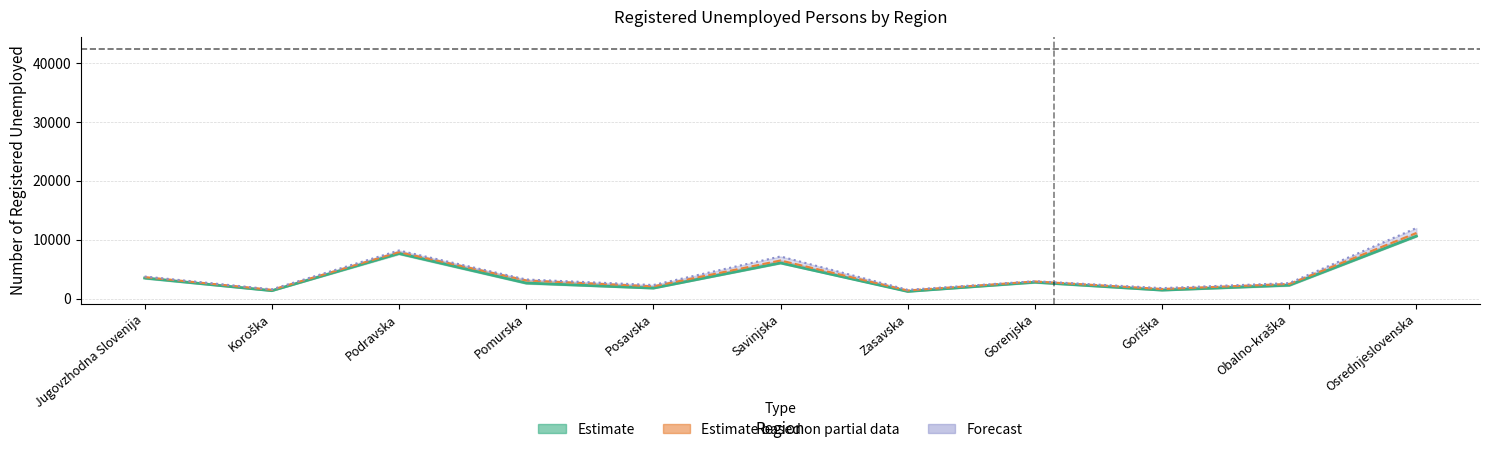

How many data points are above 2634?

5